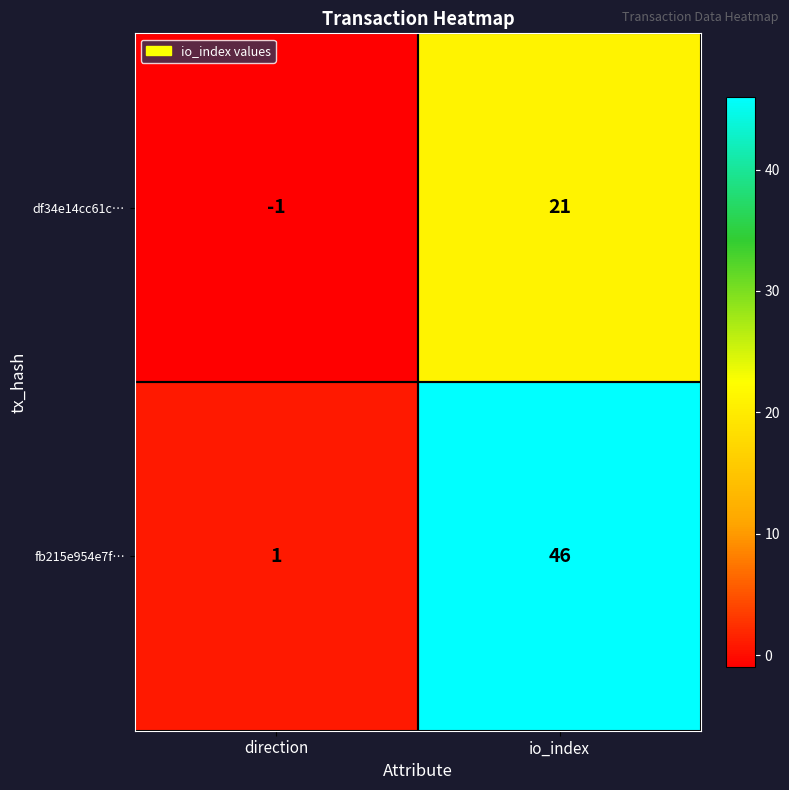

The df34e14cc61c… series shows -2 at direction. True or false?

False